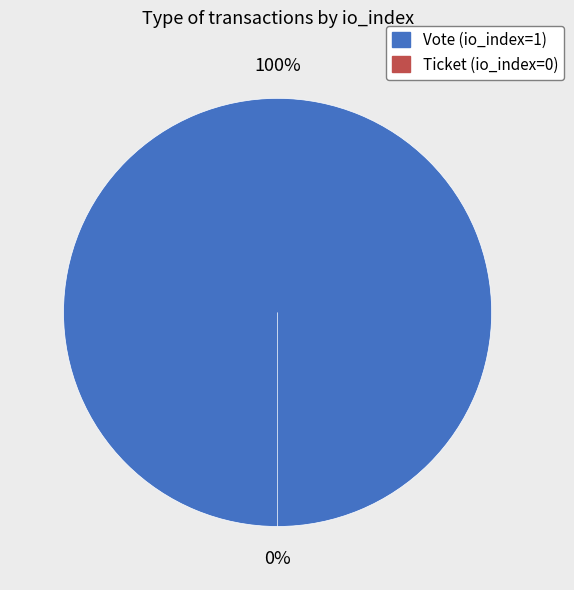

Does any single category account for the majority?

Yes